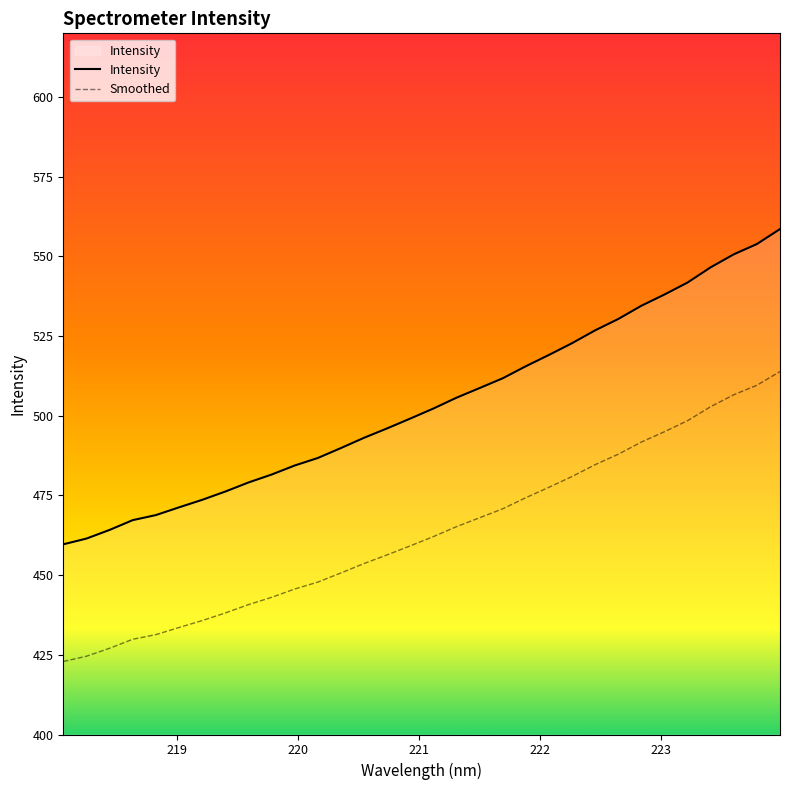

Which series has the largest total across all categories?

Intensity